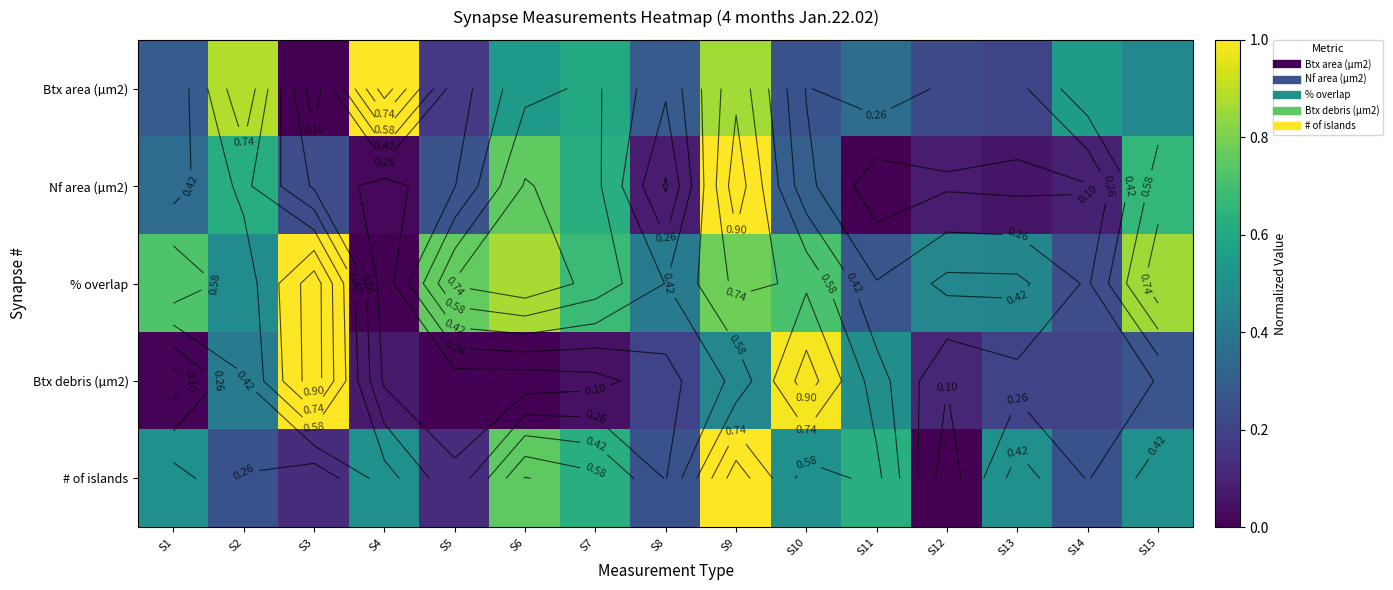

Rank the categories by # of islands value from lowest to highest.

S12, S3, S5, S2, S8, S14, S1, S4, S10, S13, S15, S7, S11, S6, S9